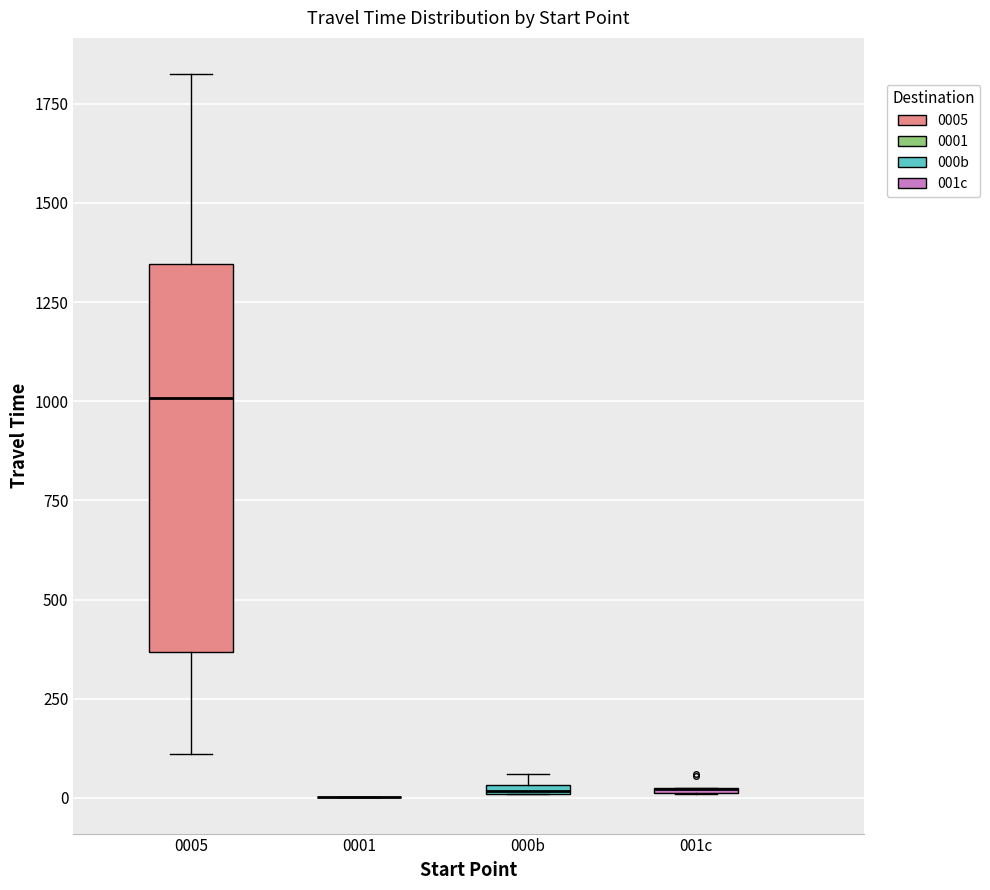

Which box is the tallest, from its lower edge to its upper edge?

0005